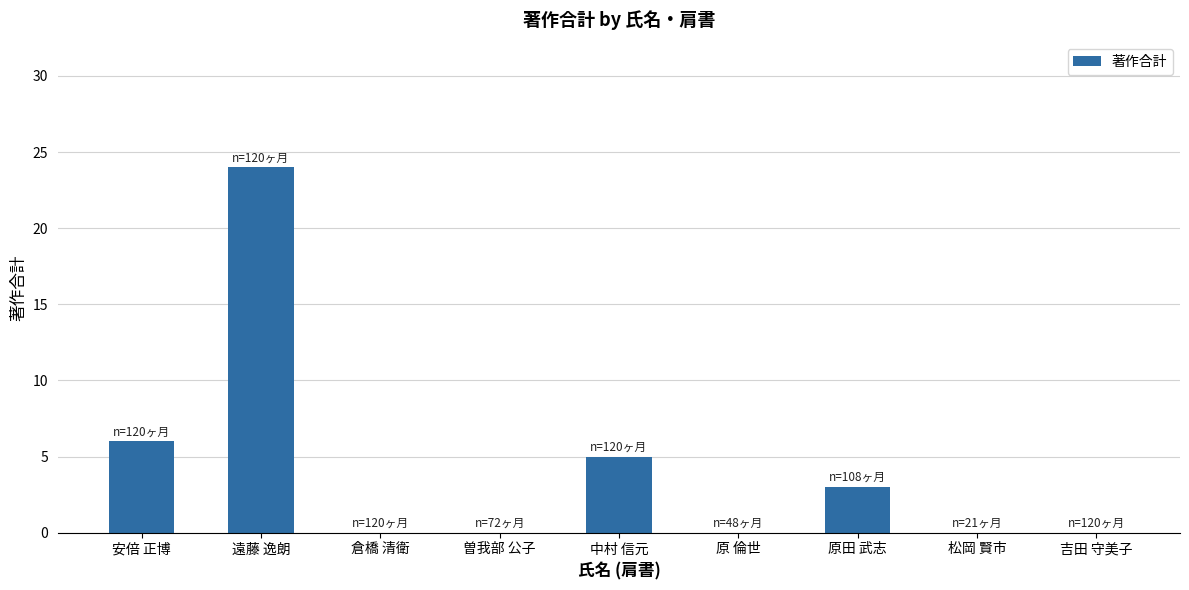

Count the number of data series in this chart.

1